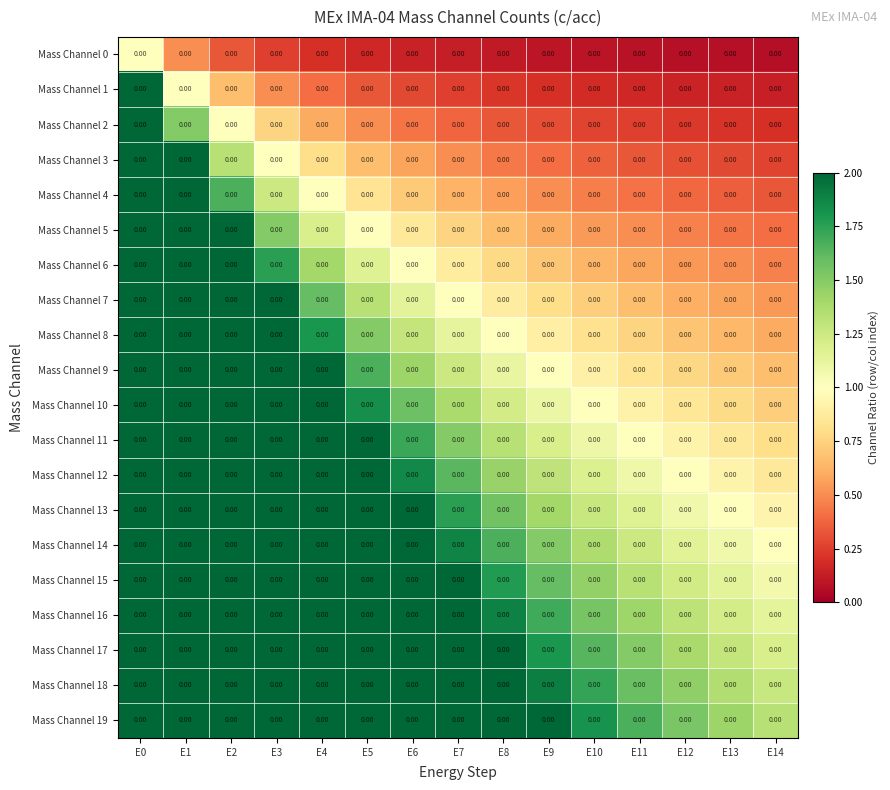

Reading left to right, transcribe all the data shown in this chart.

Mass Channel 0: E0=0.0	E1=0.0	E2=0.0	E3=0.0	E4=0.0	E5=0.0	E6=0.0	E7=0.0	E8=0.0	E9=0.0	E10=0.0	E11=0.0	E12=0.0	E13=0.0	E14=0.0
Mass Channel 1: E0=0.0	E1=0.0	E2=0.0	E3=0.0	E4=0.0	E5=0.0	E6=0.0	E7=0.0	E8=0.0	E9=0.0	E10=0.0	E11=0.0	E12=0.0	E13=0.0	E14=0.0
Mass Channel 2: E0=0.0	E1=0.0	E2=0.0	E3=0.0	E4=0.0	E5=0.0	E6=0.0	E7=0.0	E8=0.0	E9=0.0	E10=0.0	E11=0.0	E12=0.0	E13=0.0	E14=0.0
Mass Channel 3: E0=0.0	E1=0.0	E2=0.0	E3=0.0	E4=0.0	E5=0.0	E6=0.0	E7=0.0	E8=0.0	E9=0.0	E10=0.0	E11=0.0	E12=0.0	E13=0.0	E14=0.0
Mass Channel 4: E0=0.0	E1=0.0	E2=0.0	E3=0.0	E4=0.0	E5=0.0	E6=0.0	E7=0.0	E8=0.0	E9=0.0	E10=0.0	E11=0.0	E12=0.0	E13=0.0	E14=0.0
Mass Channel 5: E0=0.0	E1=0.0	E2=0.0	E3=0.0	E4=0.0	E5=0.0	E6=0.0	E7=0.0	E8=0.0	E9=0.0	E10=0.0	E11=0.0	E12=0.0	E13=0.0	E14=0.0
Mass Channel 6: E0=0.0	E1=0.0	E2=0.0	E3=0.0	E4=0.0	E5=0.0	E6=0.0	E7=0.0	E8=0.0	E9=0.0	E10=0.0	E11=0.0	E12=0.0	E13=0.0	E14=0.0
Mass Channel 7: E0=0.0	E1=0.0	E2=0.0	E3=0.0	E4=0.0	E5=0.0	E6=0.0	E7=0.0	E8=0.0	E9=0.0	E10=0.0	E11=0.0	E12=0.0	E13=0.0	E14=0.0
Mass Channel 8: E0=0.0	E1=0.0	E2=0.0	E3=0.0	E4=0.0	E5=0.0	E6=0.0	E7=0.0	E8=0.0	E9=0.0	E10=0.0	E11=0.0	E12=0.0	E13=0.0	E14=0.0
Mass Channel 9: E0=0.0	E1=0.0	E2=0.0	E3=0.0	E4=0.0	E5=0.0	E6=0.0	E7=0.0	E8=0.0	E9=0.0	E10=0.0	E11=0.0	E12=0.0	E13=0.0	E14=0.0
Mass Channel 10: E0=0.0	E1=0.0	E2=0.0	E3=0.0	E4=0.0	E5=0.0	E6=0.0	E7=0.0	E8=0.0	E9=0.0	E10=0.0	E11=0.0	E12=0.0	E13=0.0	E14=0.0
Mass Channel 11: E0=0.0	E1=0.0	E2=0.0	E3=0.0	E4=0.0	E5=0.0	E6=0.0	E7=0.0	E8=0.0	E9=0.0	E10=0.0	E11=0.0	E12=0.0	E13=0.0	E14=0.0
Mass Channel 12: E0=0.0	E1=0.0	E2=0.0	E3=0.0	E4=0.0	E5=0.0	E6=0.0	E7=0.0	E8=0.0	E9=0.0	E10=0.0	E11=0.0	E12=0.0	E13=0.0	E14=0.0
Mass Channel 13: E0=0.0	E1=0.0	E2=0.0	E3=0.0	E4=0.0	E5=0.0	E6=0.0	E7=0.0	E8=0.0	E9=0.0	E10=0.0	E11=0.0	E12=0.0	E13=0.0	E14=0.0
Mass Channel 14: E0=0.0	E1=0.0	E2=0.0	E3=0.0	E4=0.0	E5=0.0	E6=0.0	E7=0.0	E8=0.0	E9=0.0	E10=0.0	E11=0.0	E12=0.0	E13=0.0	E14=0.0
Mass Channel 15: E0=0.0	E1=0.0	E2=0.0	E3=0.0	E4=0.0	E5=0.0	E6=0.0	E7=0.0	E8=0.0	E9=0.0	E10=0.0	E11=0.0	E12=0.0	E13=0.0	E14=0.0
Mass Channel 16: E0=0.0	E1=0.0	E2=0.0	E3=0.0	E4=0.0	E5=0.0	E6=0.0	E7=0.0	E8=0.0	E9=0.0	E10=0.0	E11=0.0	E12=0.0	E13=0.0	E14=0.0
Mass Channel 17: E0=0.0	E1=0.0	E2=0.0	E3=0.0	E4=0.0	E5=0.0	E6=0.0	E7=0.0	E8=0.0	E9=0.0	E10=0.0	E11=0.0	E12=0.0	E13=0.0	E14=0.0
Mass Channel 18: E0=0.0	E1=0.0	E2=0.0	E3=0.0	E4=0.0	E5=0.0	E6=0.0	E7=0.0	E8=0.0	E9=0.0	E10=0.0	E11=0.0	E12=0.0	E13=0.0	E14=0.0
Mass Channel 19: E0=0.0	E1=0.0	E2=0.0	E3=0.0	E4=0.0	E5=0.0	E6=0.0	E7=0.0	E8=0.0	E9=0.0	E10=0.0	E11=0.0	E12=0.0	E13=0.0	E14=0.0